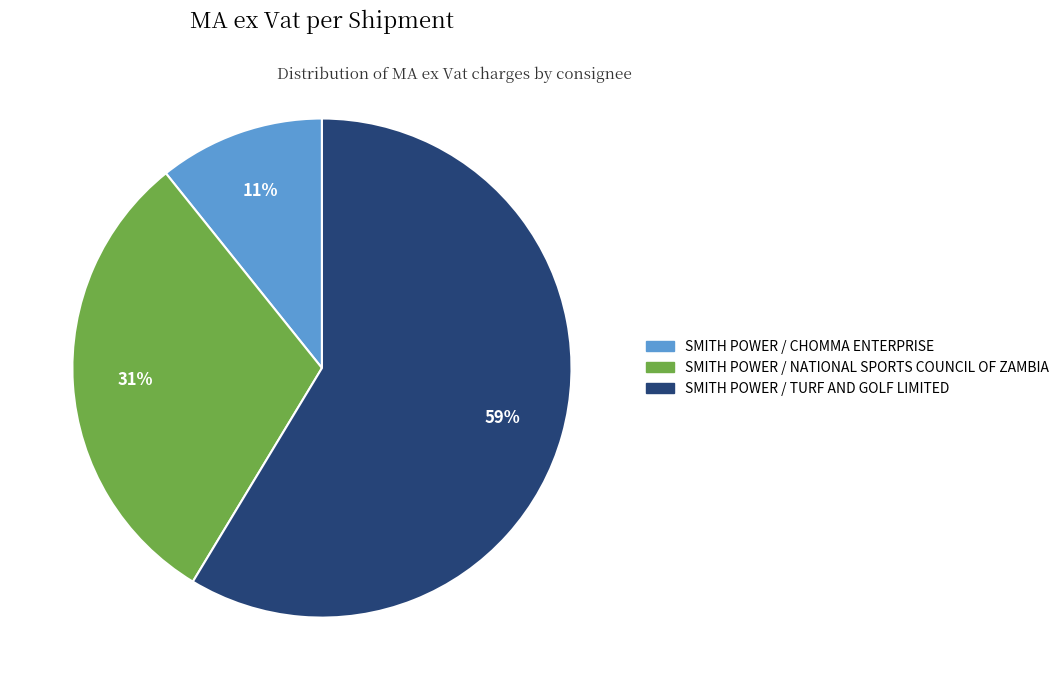

Count the number of slices in the pie.

3